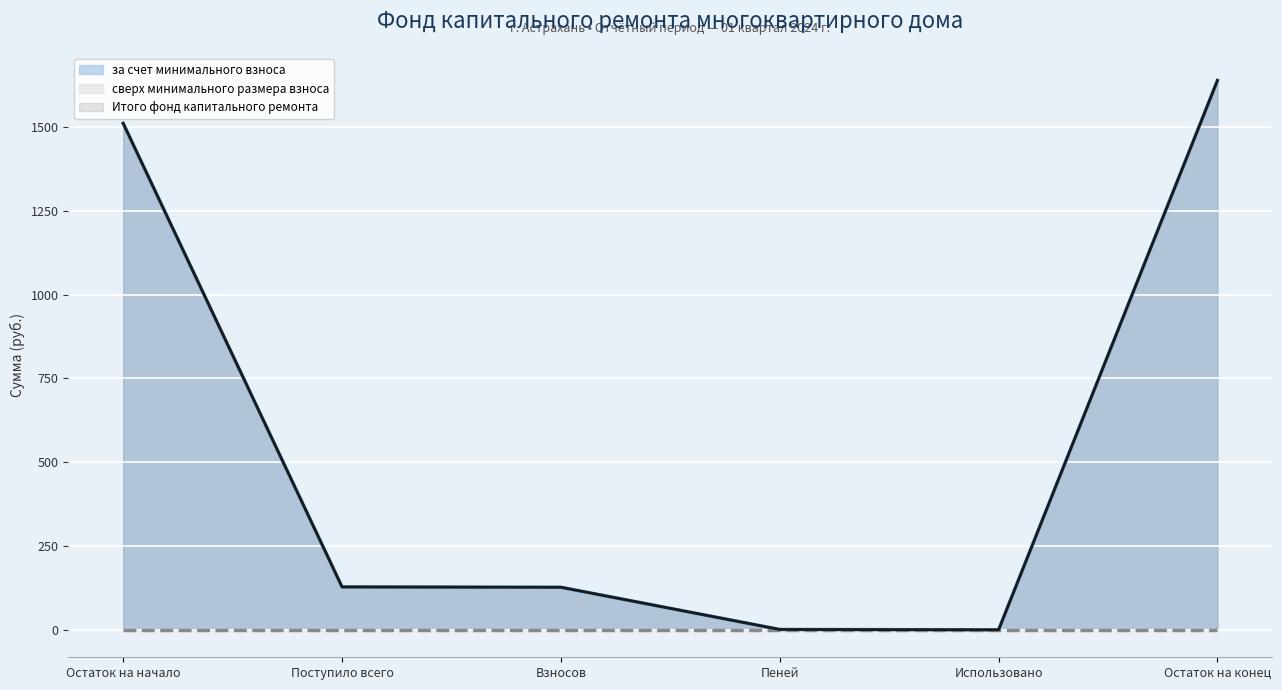

How many positive values does the Итого фонд капитального ремонта series have?

5